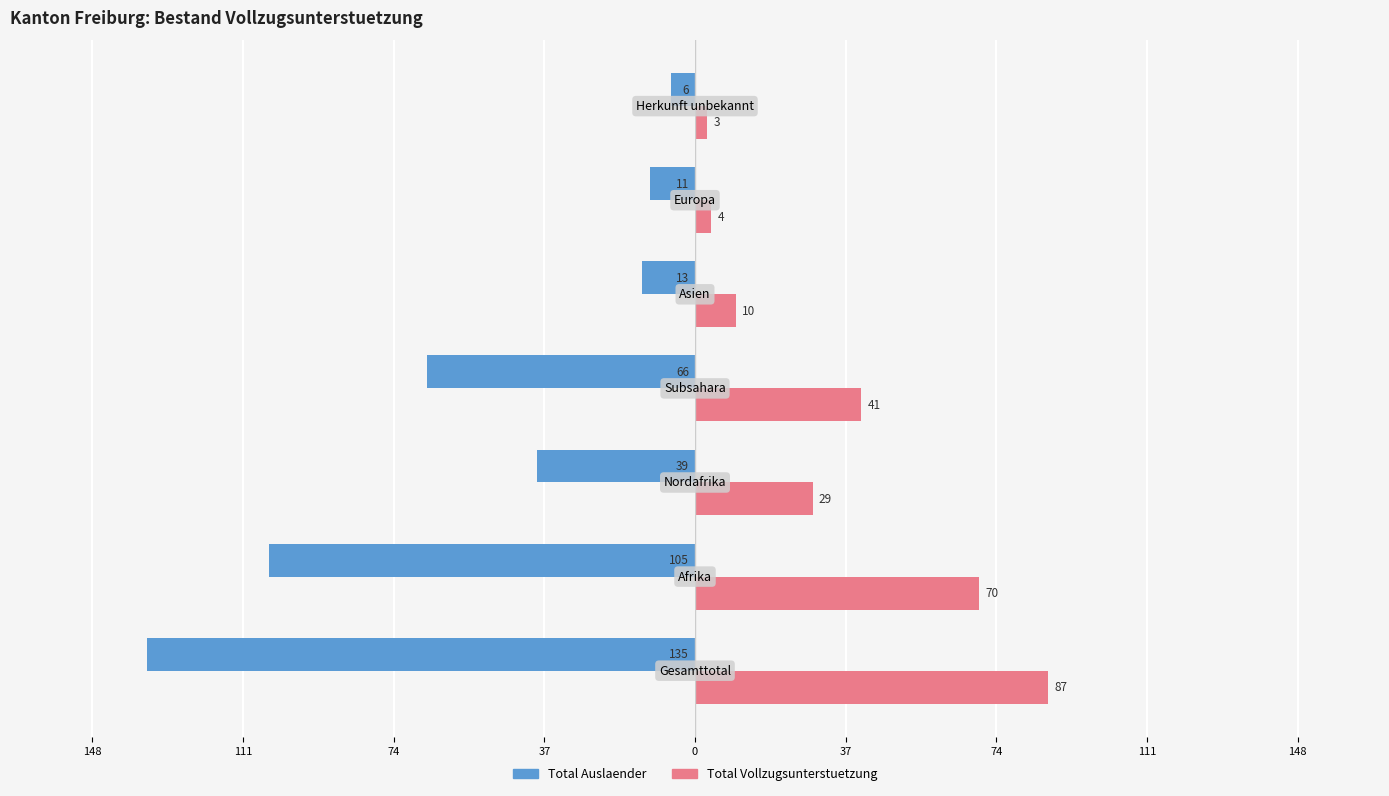

Reading left to right, transcribe all the data shown in this chart.

Total Auslaender: -135	-105	-39	-66	-13	-11	-6
Total Vollzugsunterstuetzung: 87	70	29	41	10	4	3